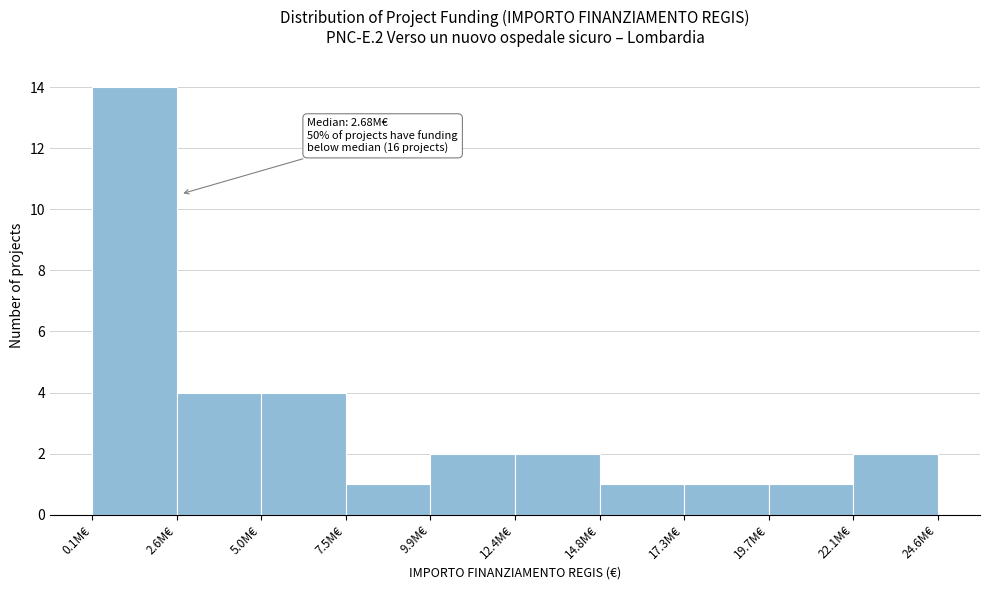

Reading left to right, what are all the values shown in this chart?

0.1M€=14	2.6M€=4	5.0M€=4	7.5M€=1	9.9M€=2	12.4M€=2	14.8M€=1	17.3M€=1	19.7M€=1	22.1M€=2